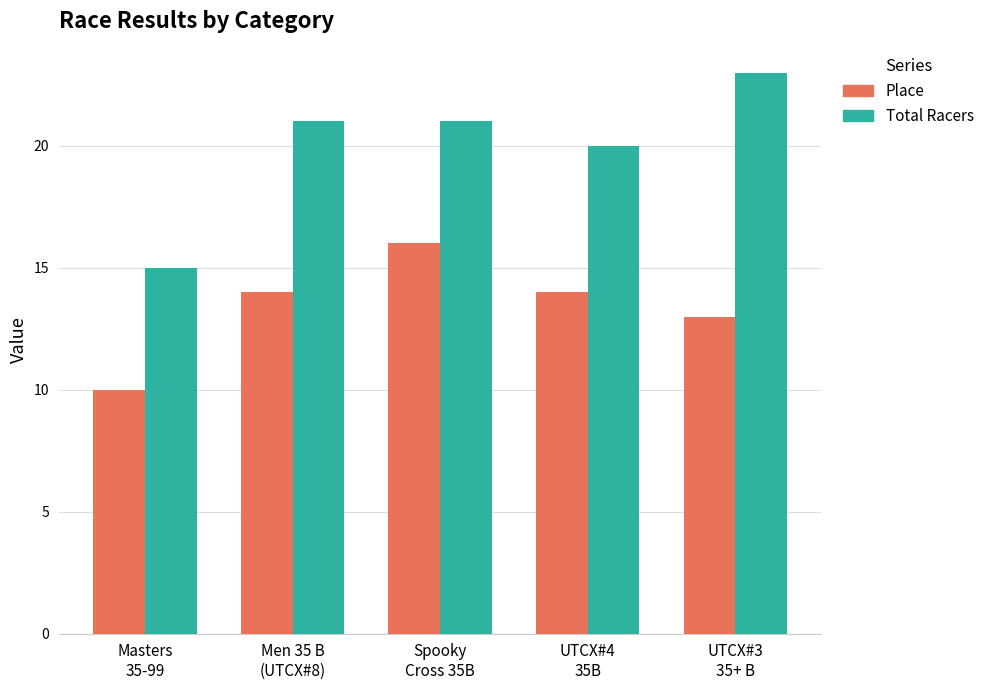

What position from the left is UTCX#4
35B?

4